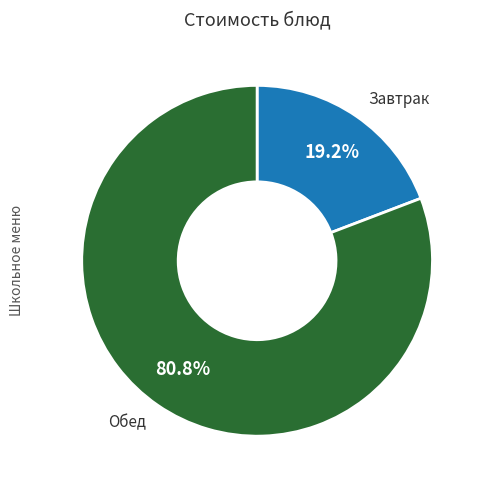

Count the number of slices in the pie.

2